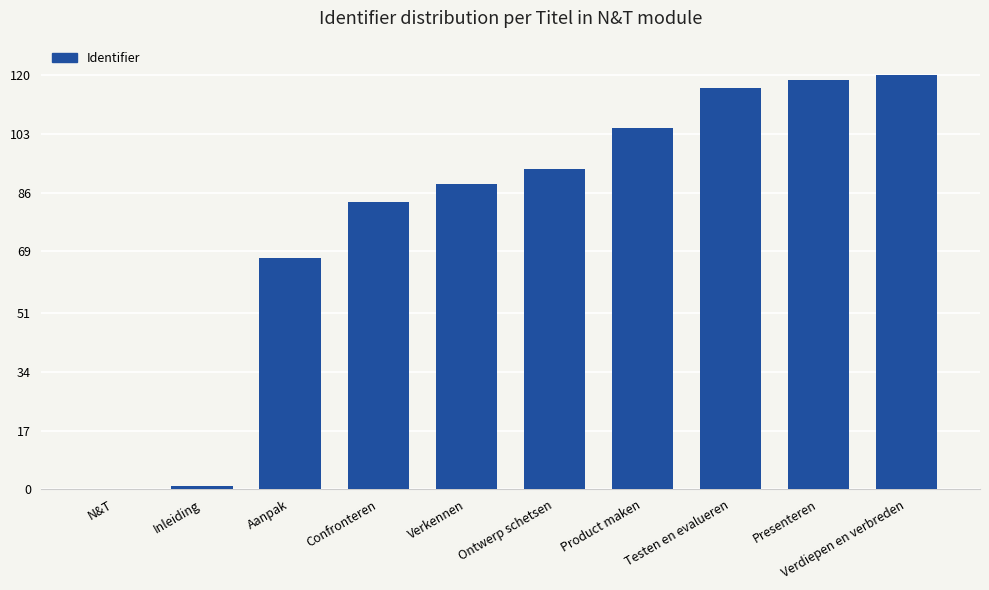

What is the change in value from Inleiding to Verkennen?

+87.4